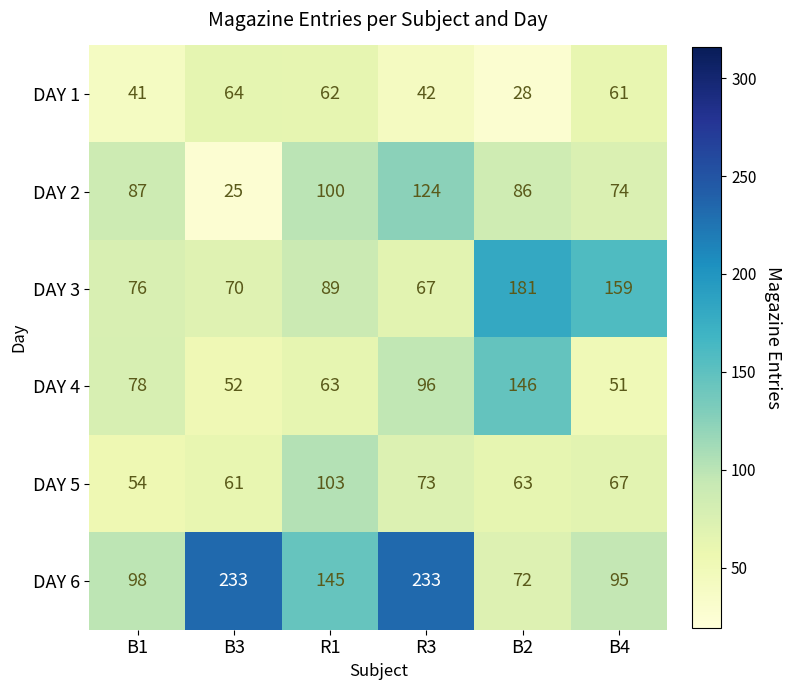

True or false: DAY 4 has a value of 217 at B2.

False